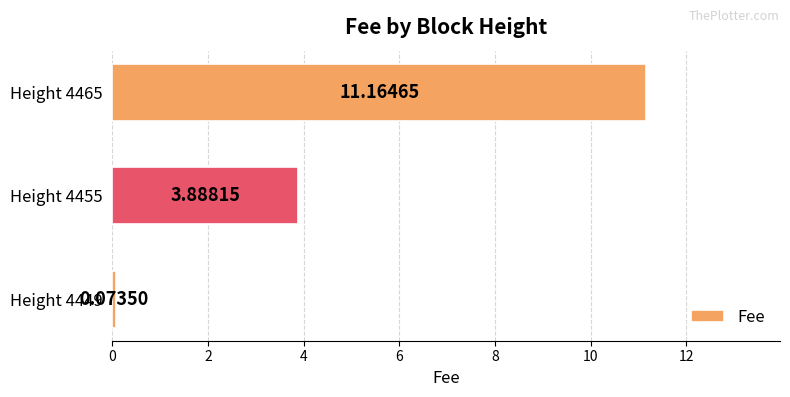

List the labels in order of value, smallest first.

Height 4449, Height 4455, Height 4465